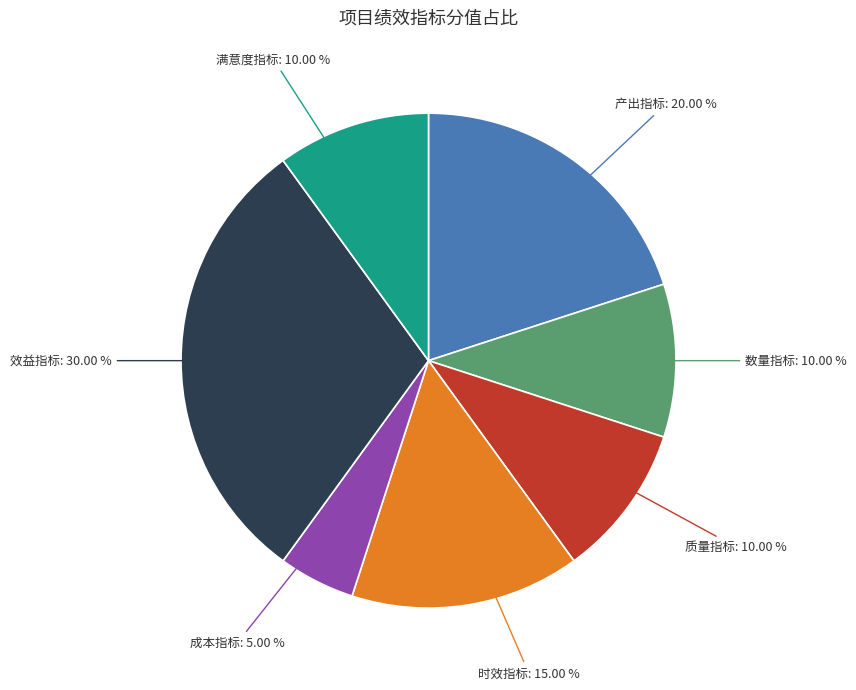

Is there a majority slice in this chart?

No